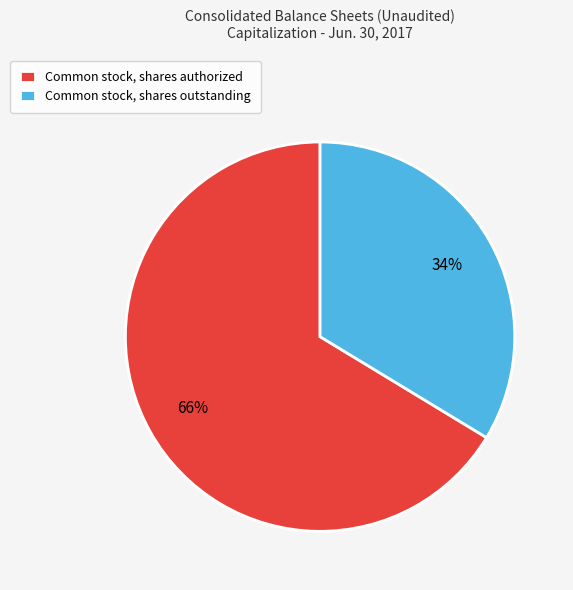

Count the number of slices in the pie.

2